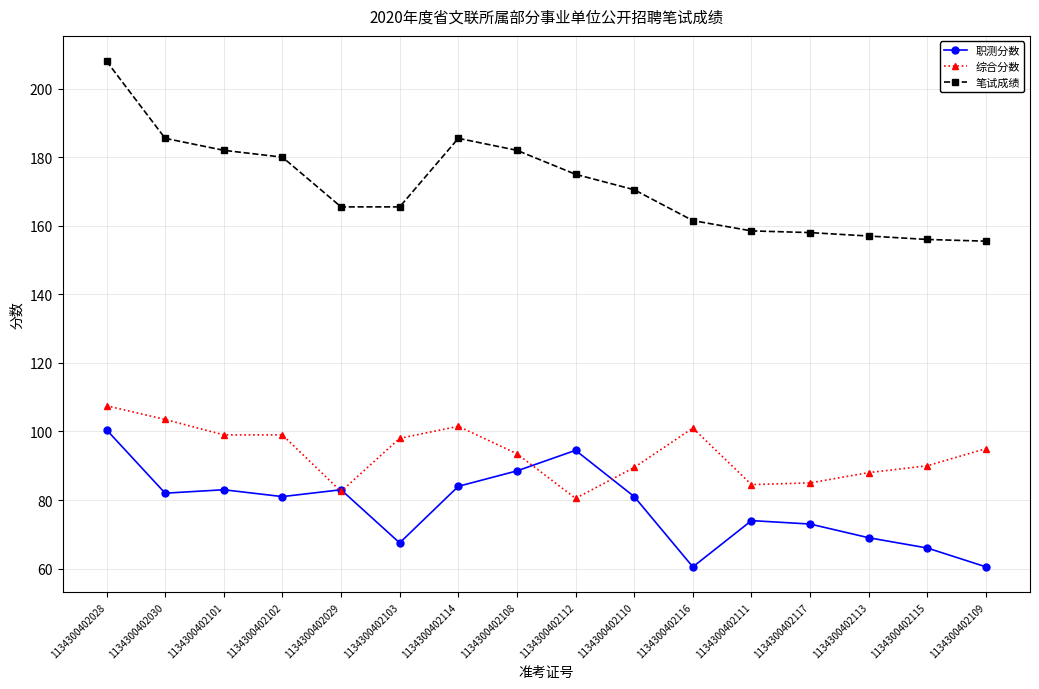

True or false: 综合分数 and 笔试成绩 intersect in this chart.

False